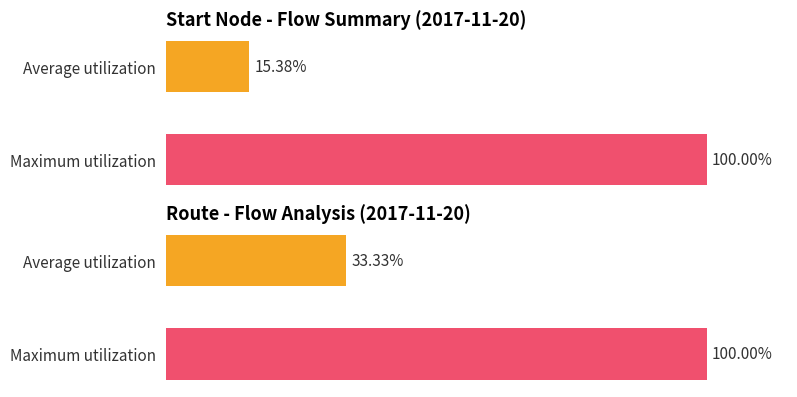

Where is the data nearest to the value 2?

1